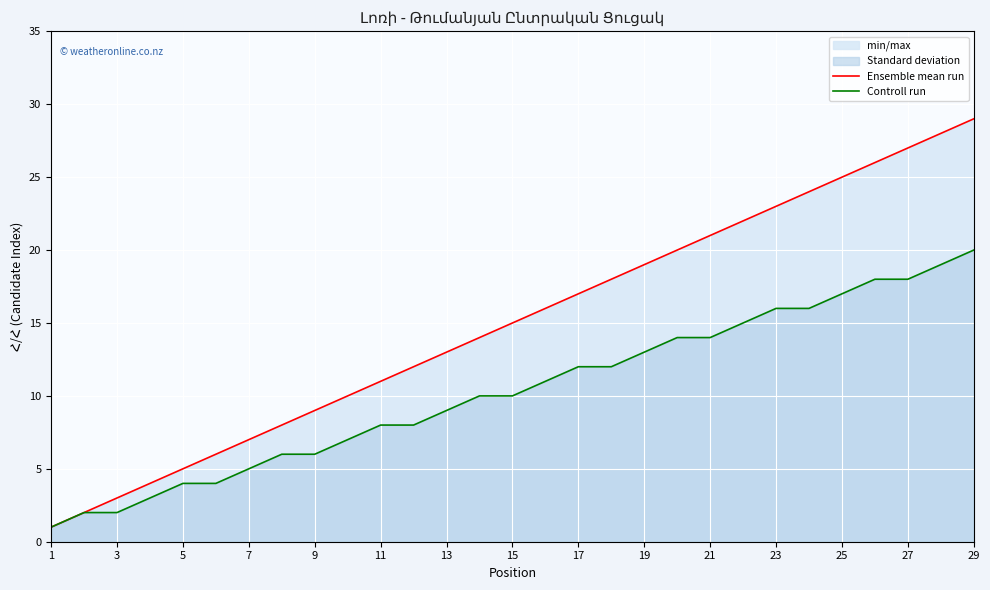

The value of Controll run at 23 is 22. True or false?

False